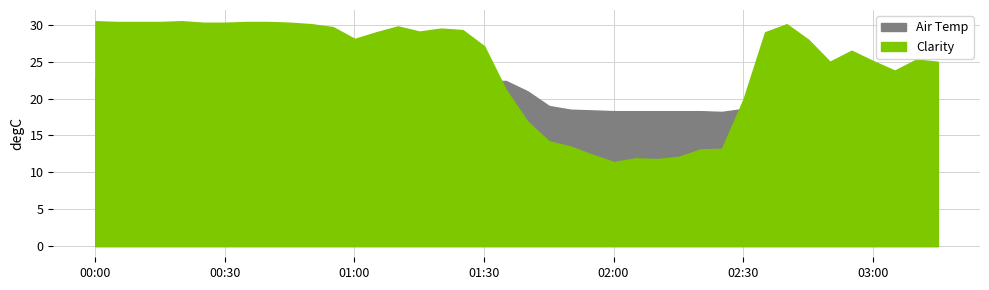

What is the approximate value of Clarity at 2015-06-15 02:00:04?

11.4